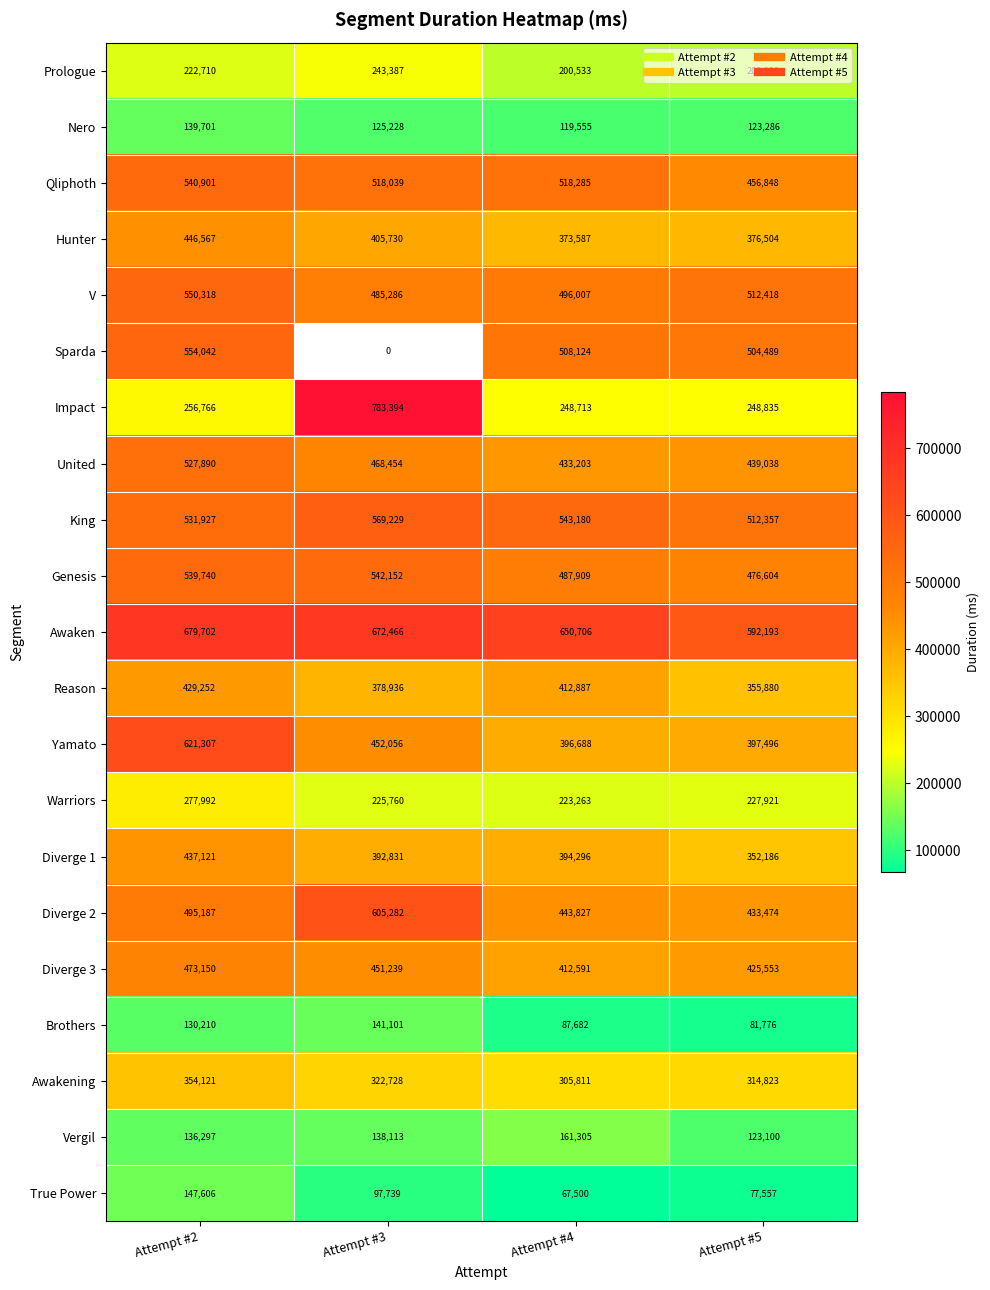

What is the difference between the maximum and minimum values in the Brothers series?

59325.0